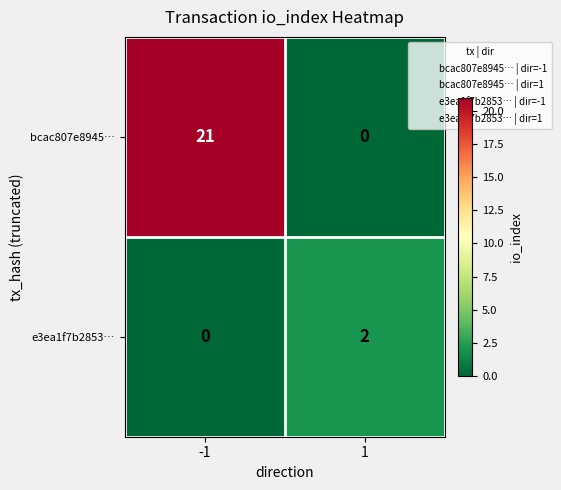

Which series has the largest total across all categories?

bcac807e8945…